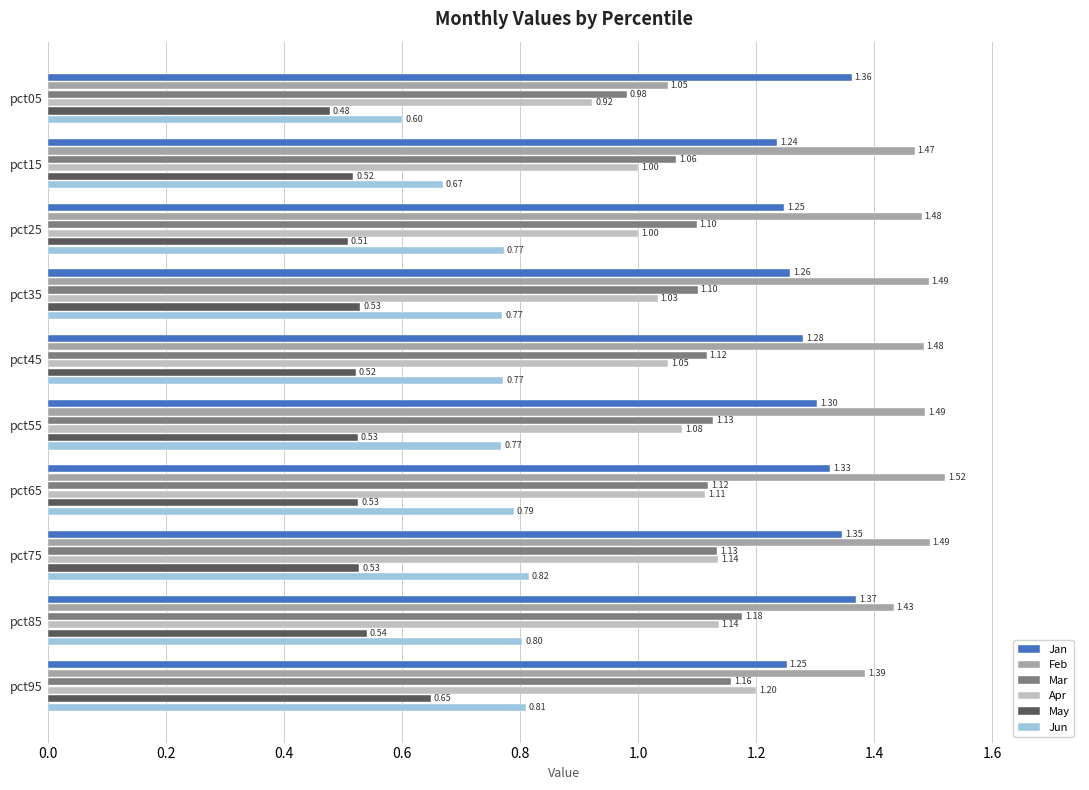

What is the total value across all series at pct35?

6.2